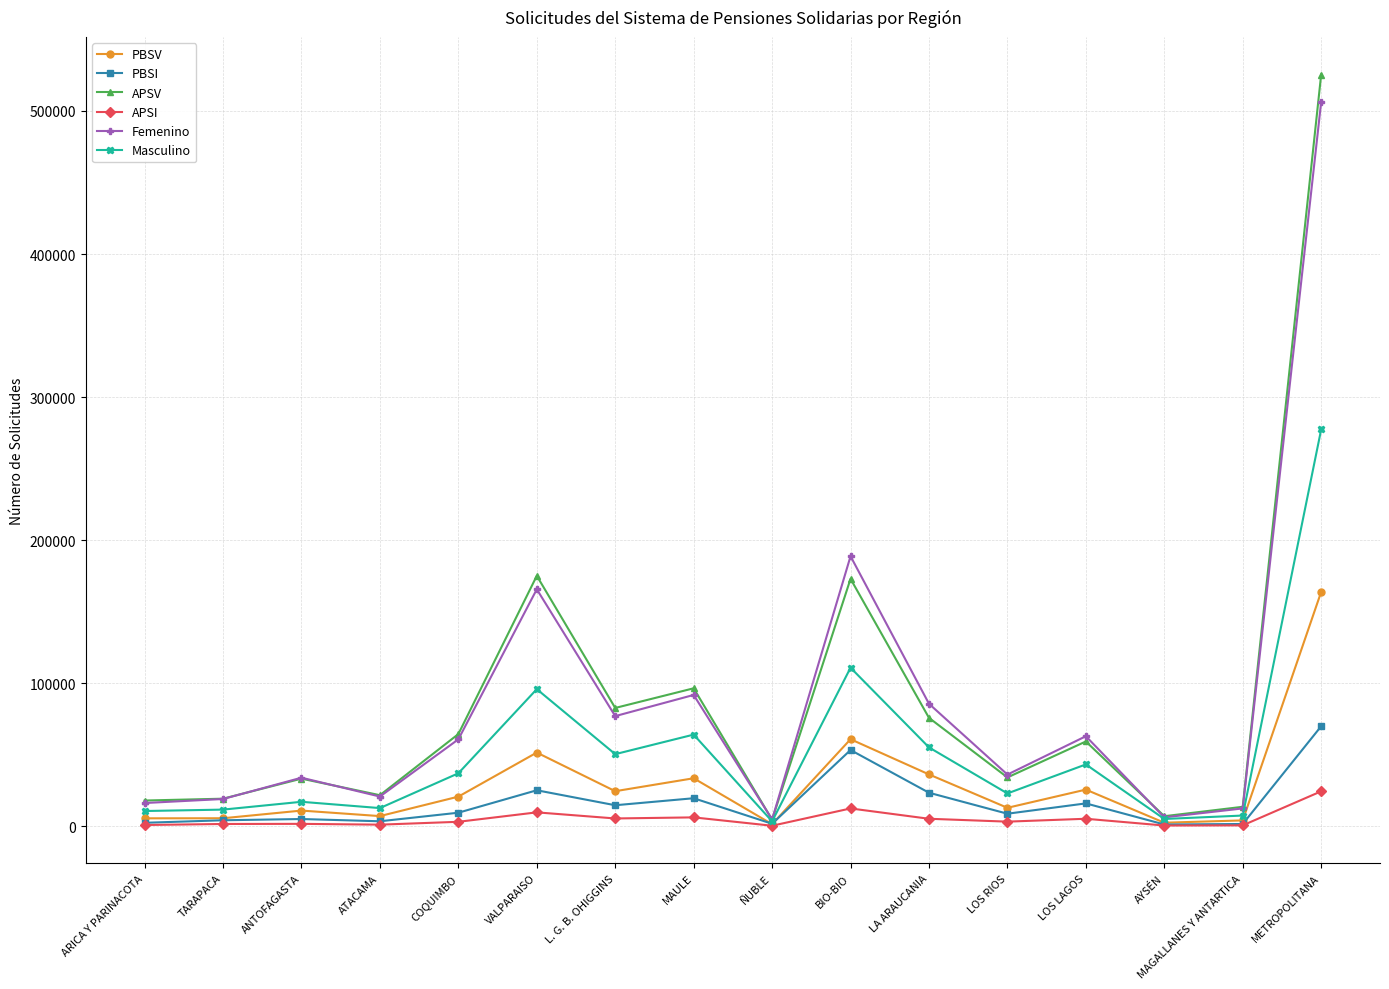

List the series in order of their peak value, lowest first.

APSI, PBSI, PBSV, Masculino, Femenino, APSV